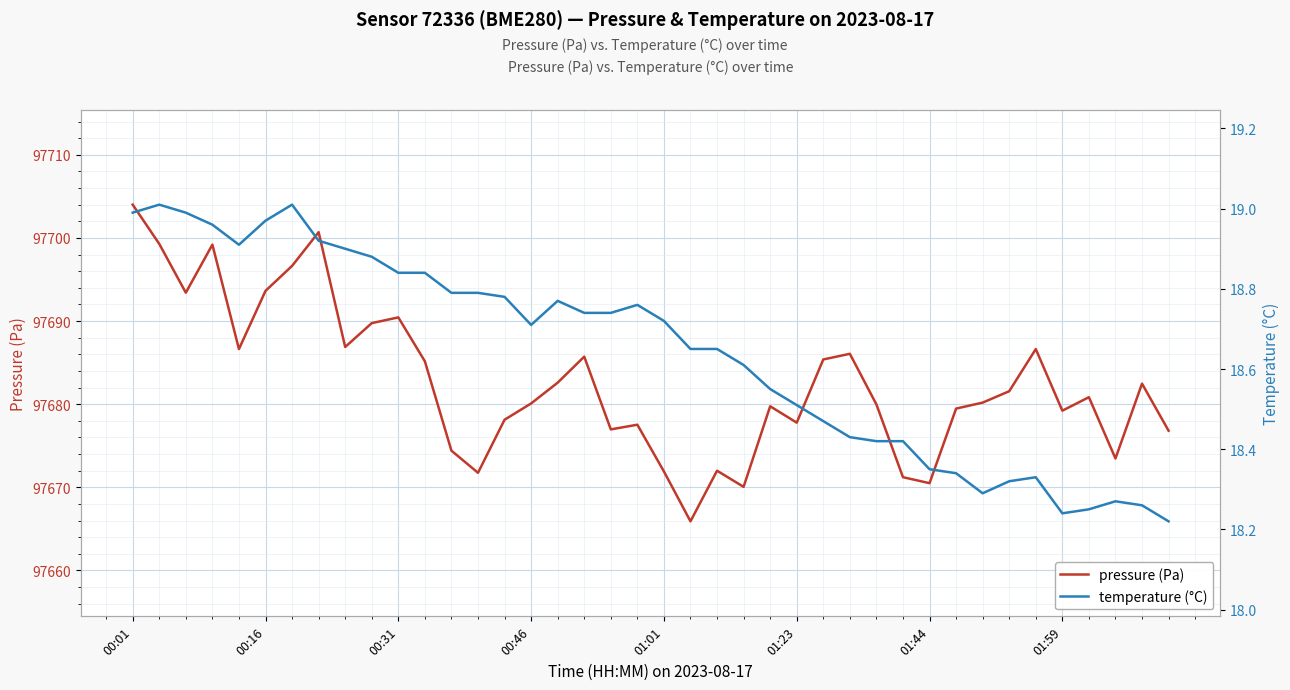

True or false: pressure (Pa) and temperature (°C) intersect in this chart.

False